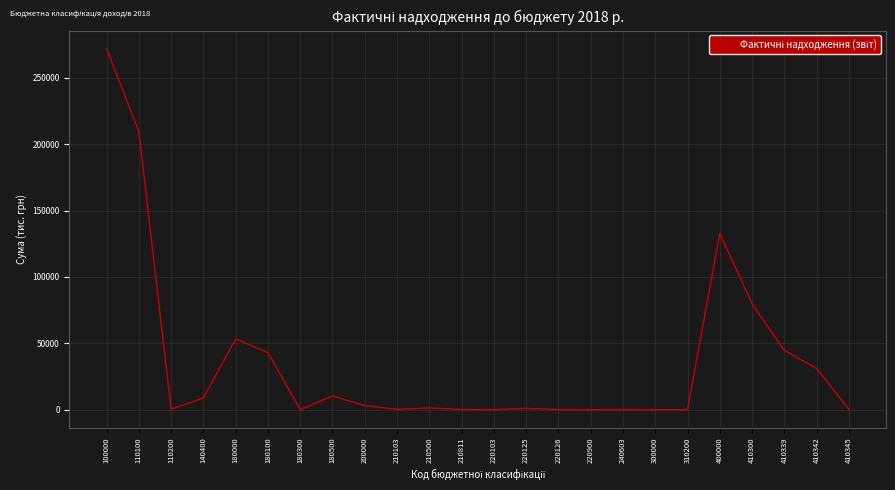

Count the number of data series in this chart.

1